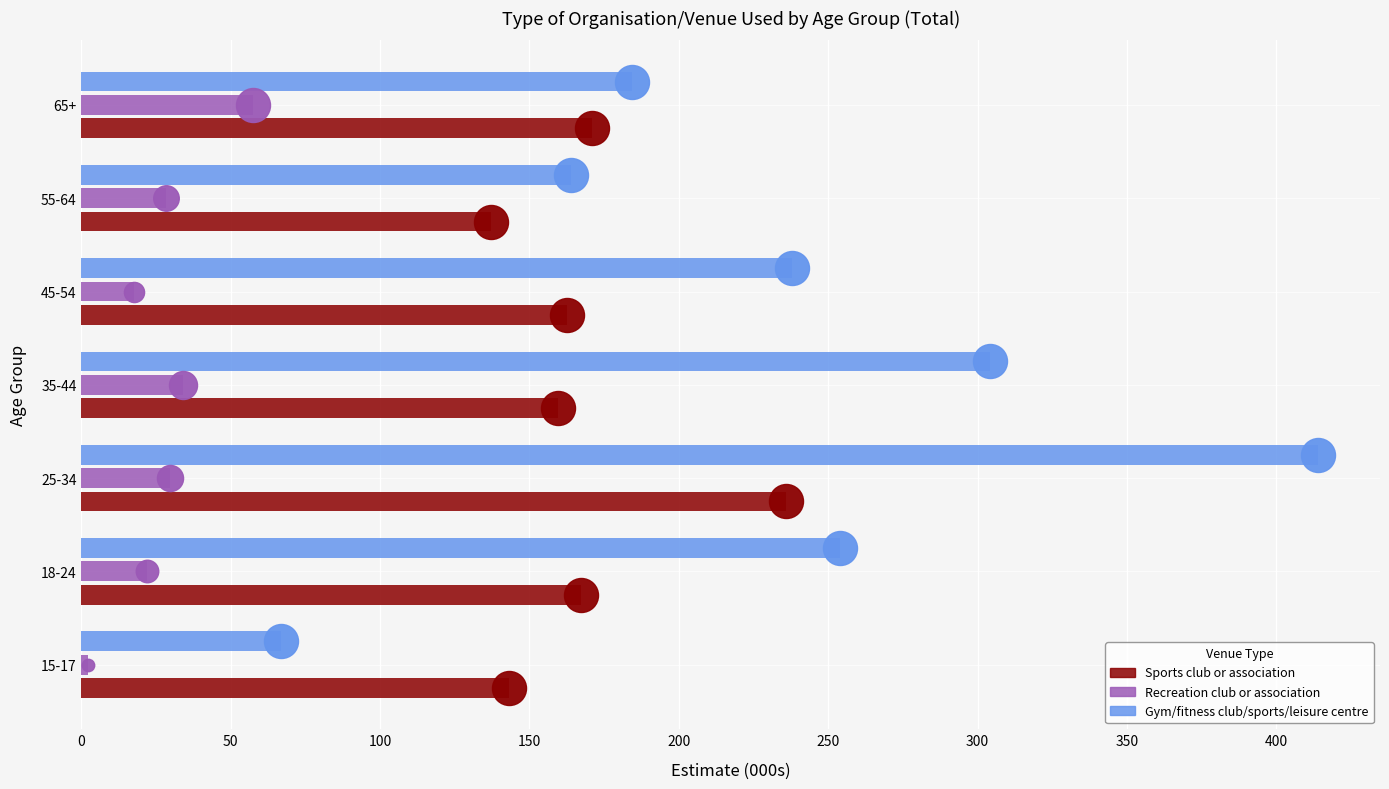

Which series has the largest total across all categories?

Gym/fitness club/sports/leisure centre